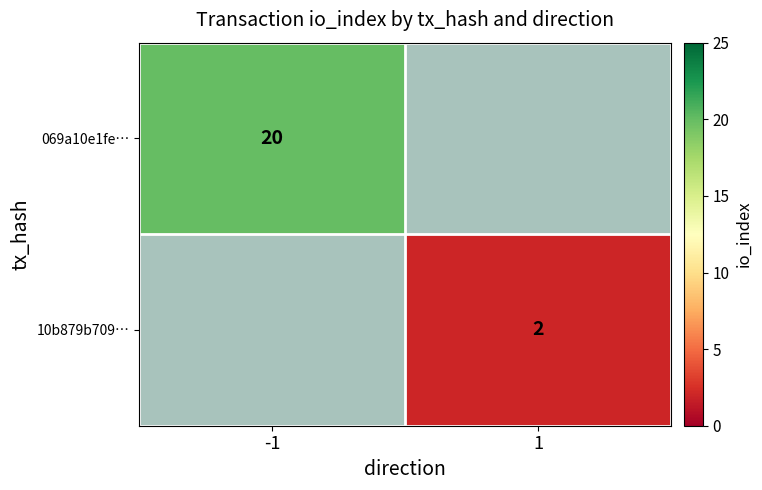

Is it true that 10b879b709… equals 1 at 1?

False